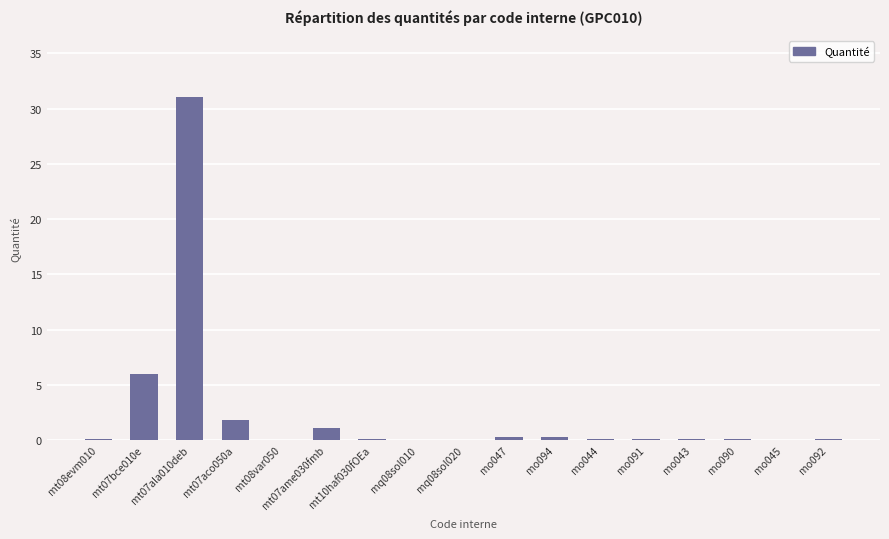

What is the sum of the values at mo091 and mo044?

0.1